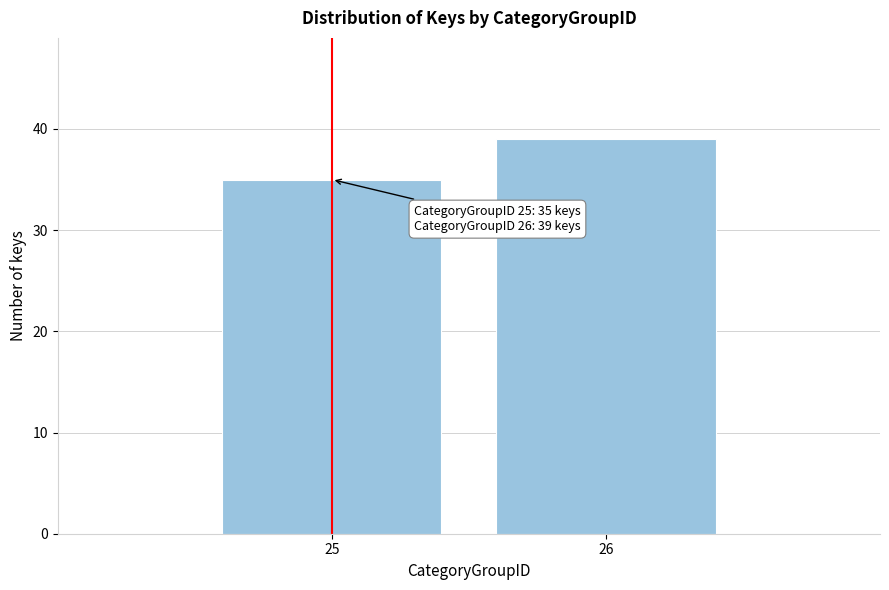

Reading right to left, transcribe all the data shown in this chart.

39	35